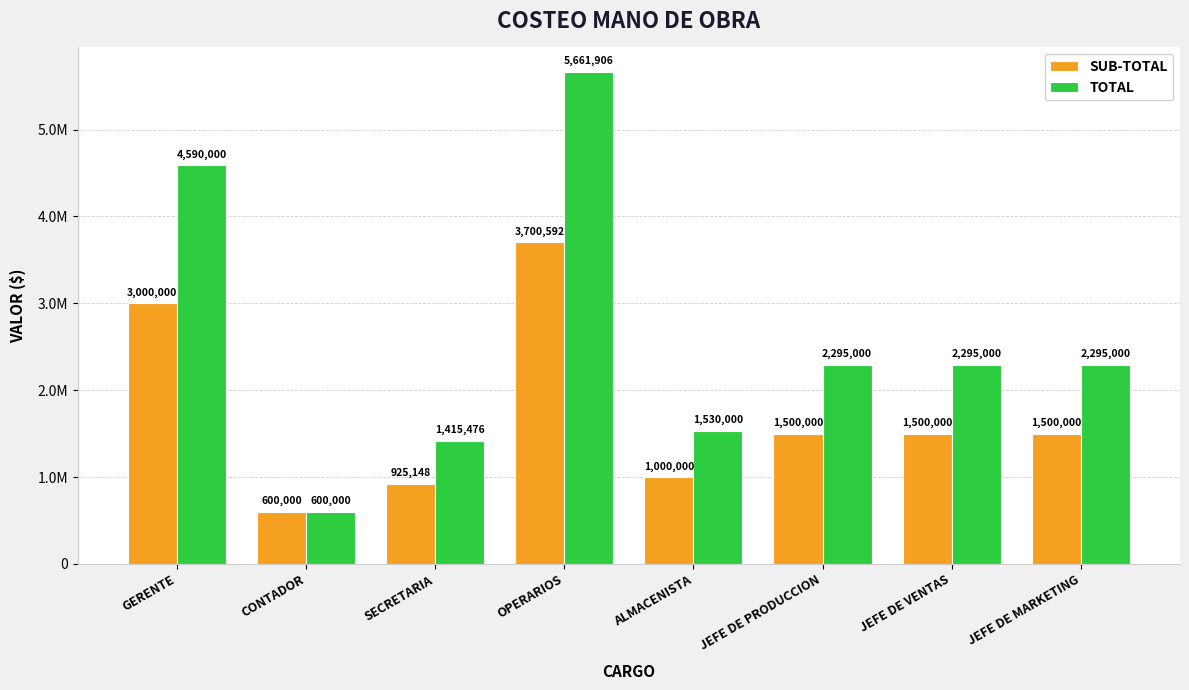

True or false: SUB-TOTAL has a value of 1500000.0 at JEFE DE VENTAS.

True